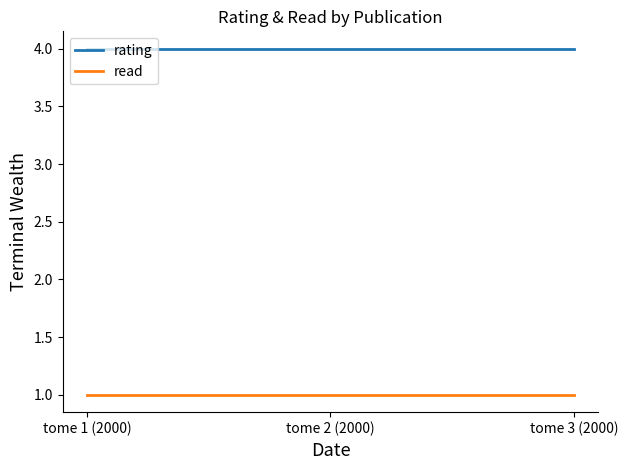

What position from the right is tome 2 (2000)?

2